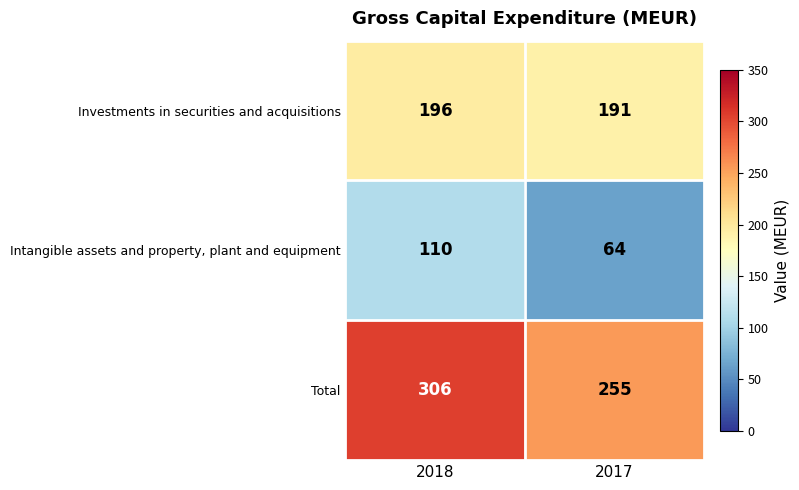

At which category does the chart reach its peak across all series?

2018